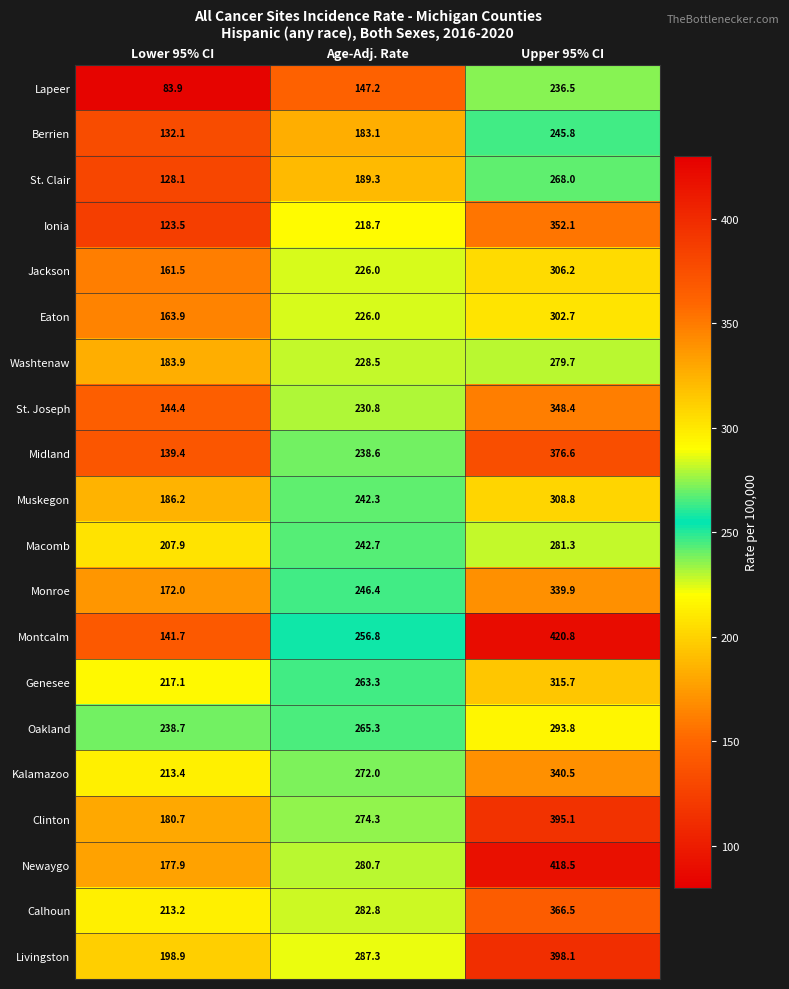

Rank the series at Upper 95% CI from highest to lowest value.

Montcalm, Newaygo, Livingston, Clinton, Midland, Calhoun, Ionia, St. Joseph, Kalamazoo, Monroe, Genesee, Muskegon, Jackson, Eaton, Oakland, Macomb, Washtenaw, St. Clair, Berrien, Lapeer